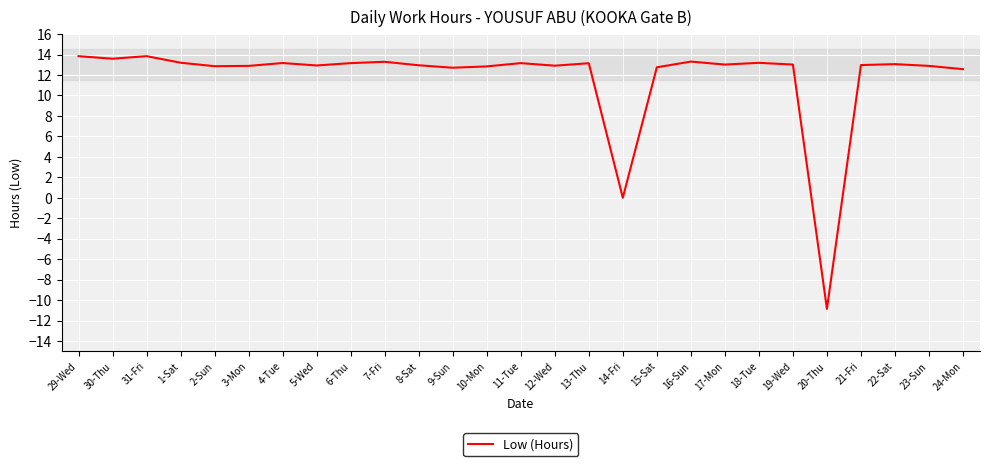

What is the difference between the maximum and minimum values?

24.7